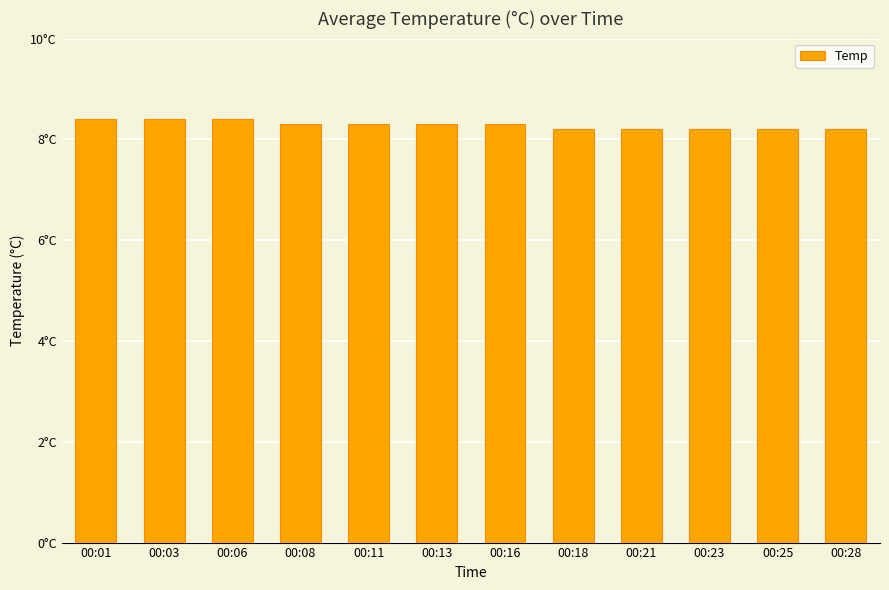

How many bars are there in total?

12